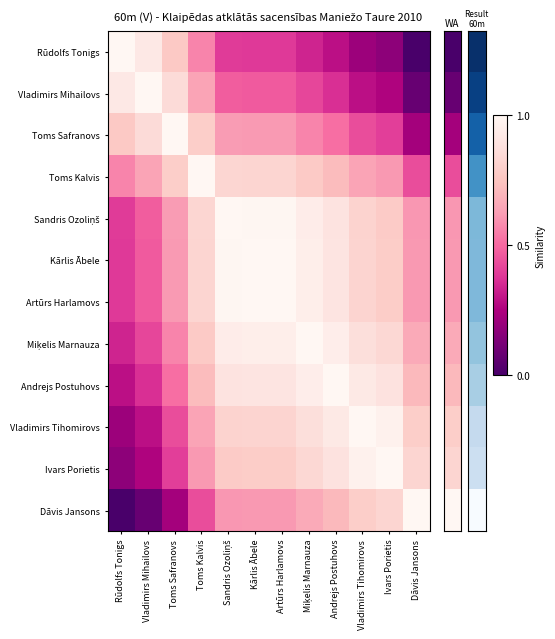

At Kārlis Ābele, list the series in order from largest to smallest.

Kārlis Ābele, Artūrs Harlamovs, Sandris Ozoliņš, Miķelis Marnauza, Andrejs Postuhovs, Toms Kalvis, Vladimirs Tihomirovs, Ivars Porietis, Toms Safranovs, Dāvis Jansons, Vladimirs Mihailovs, Rūdolfs Tonigs